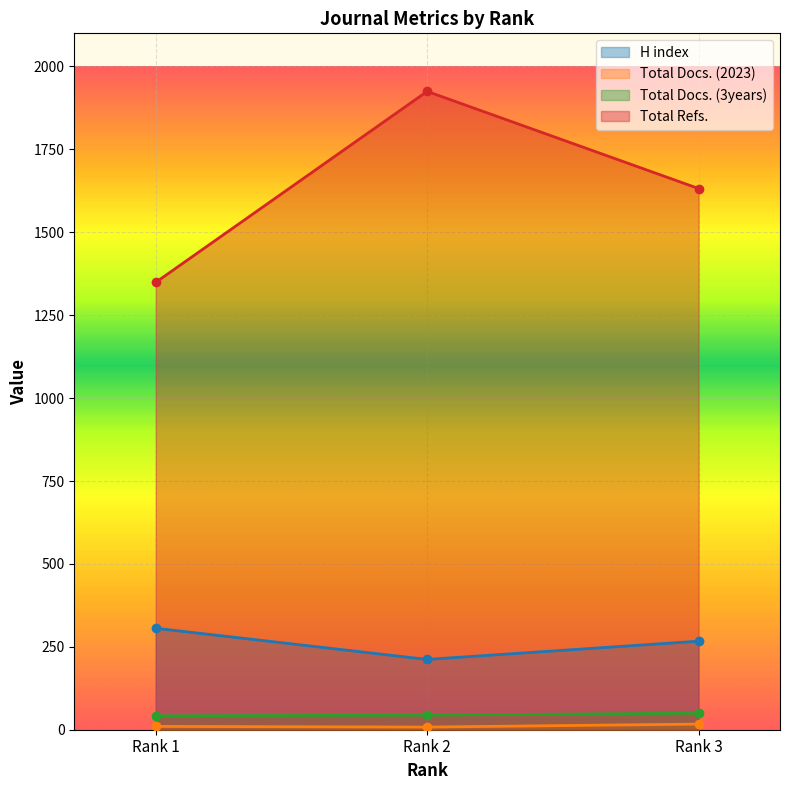

True or false: Total Docs. (2023) has a value of 10 at Rank 1.

True